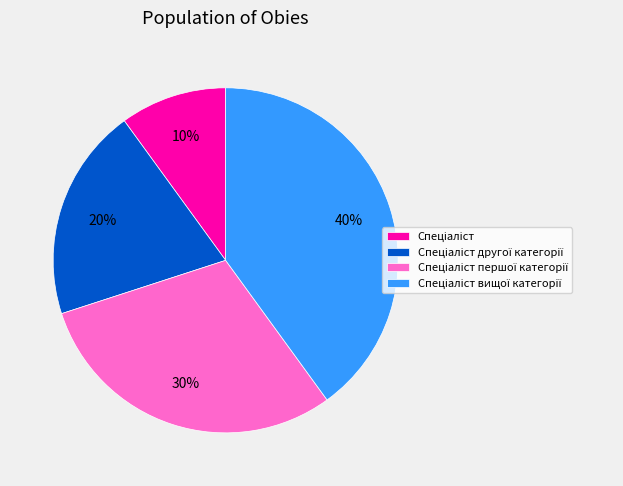

Does any single category account for the majority?

No